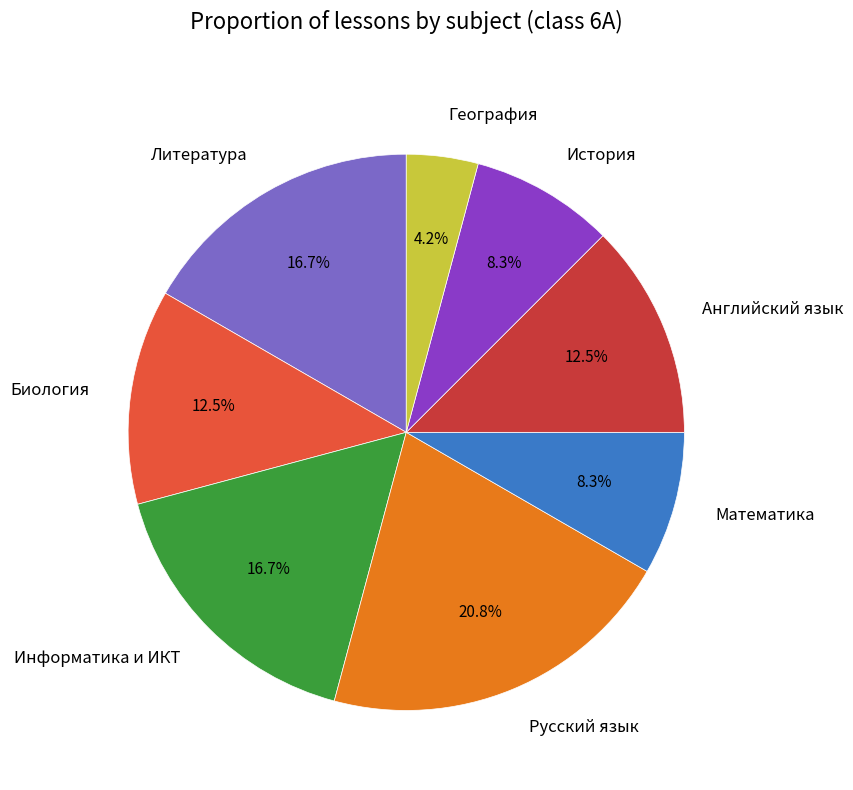

Which slice is the smallest?

География